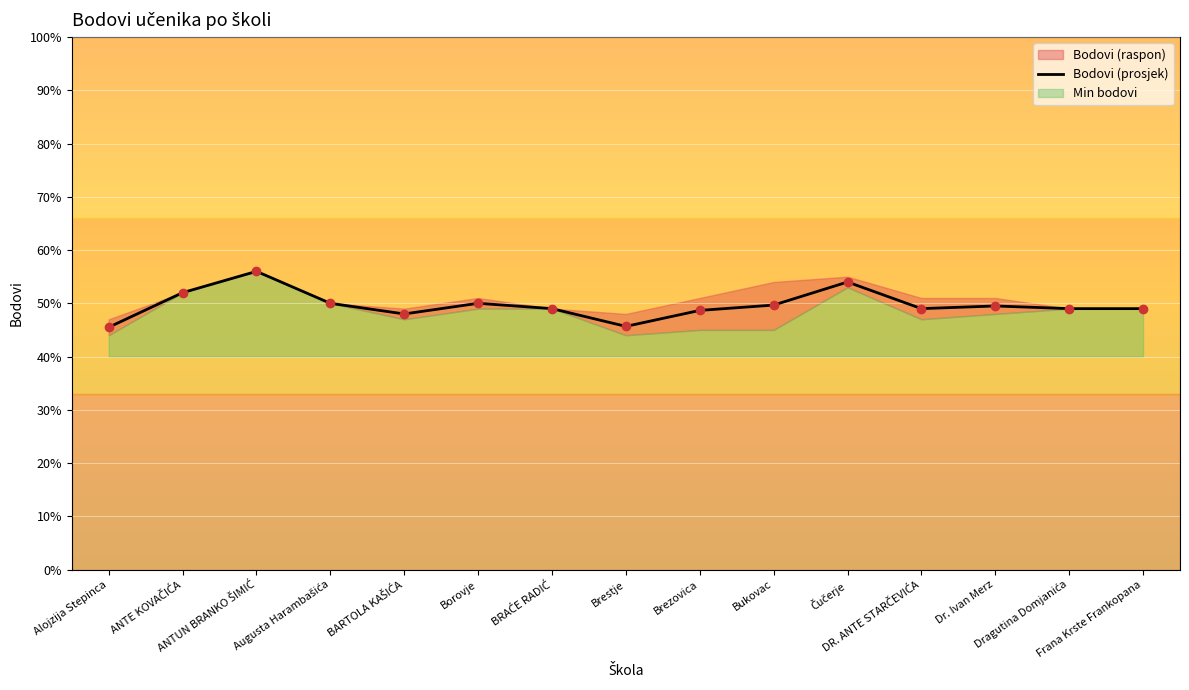

How many data points does each series have?

15